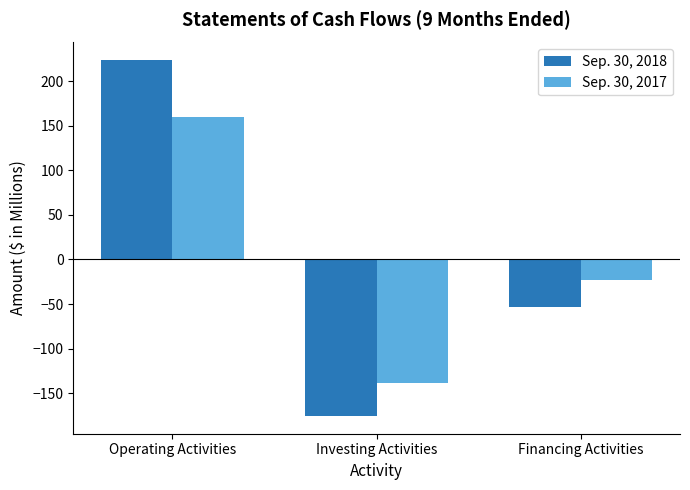

Where is Sep. 30, 2017 nearest to the value 10?

Financing Activities